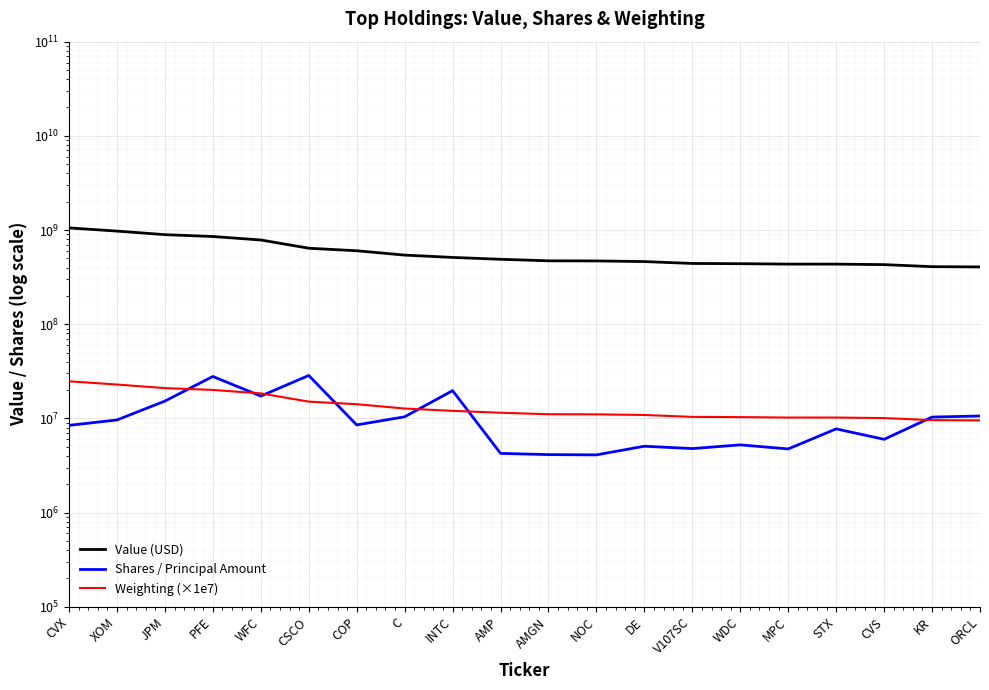

What is the highest value of the Value (USD) series?

1053708000.0